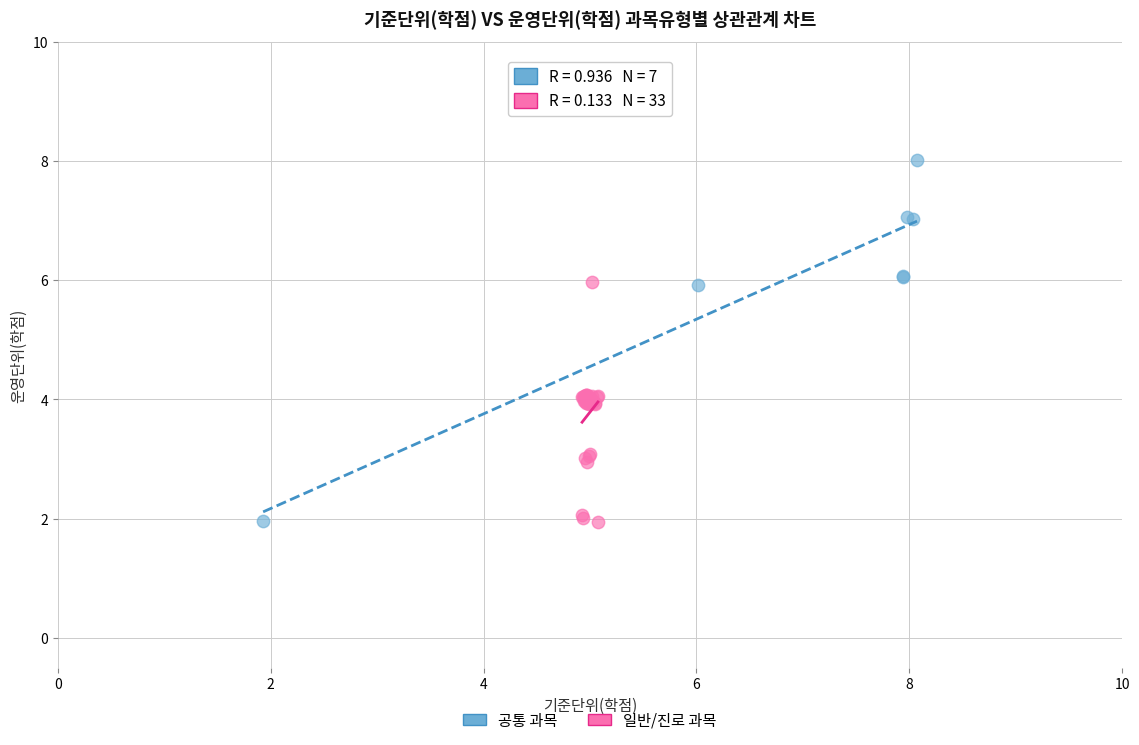

Which series has the largest Y range (max minus min)?

공통 과목